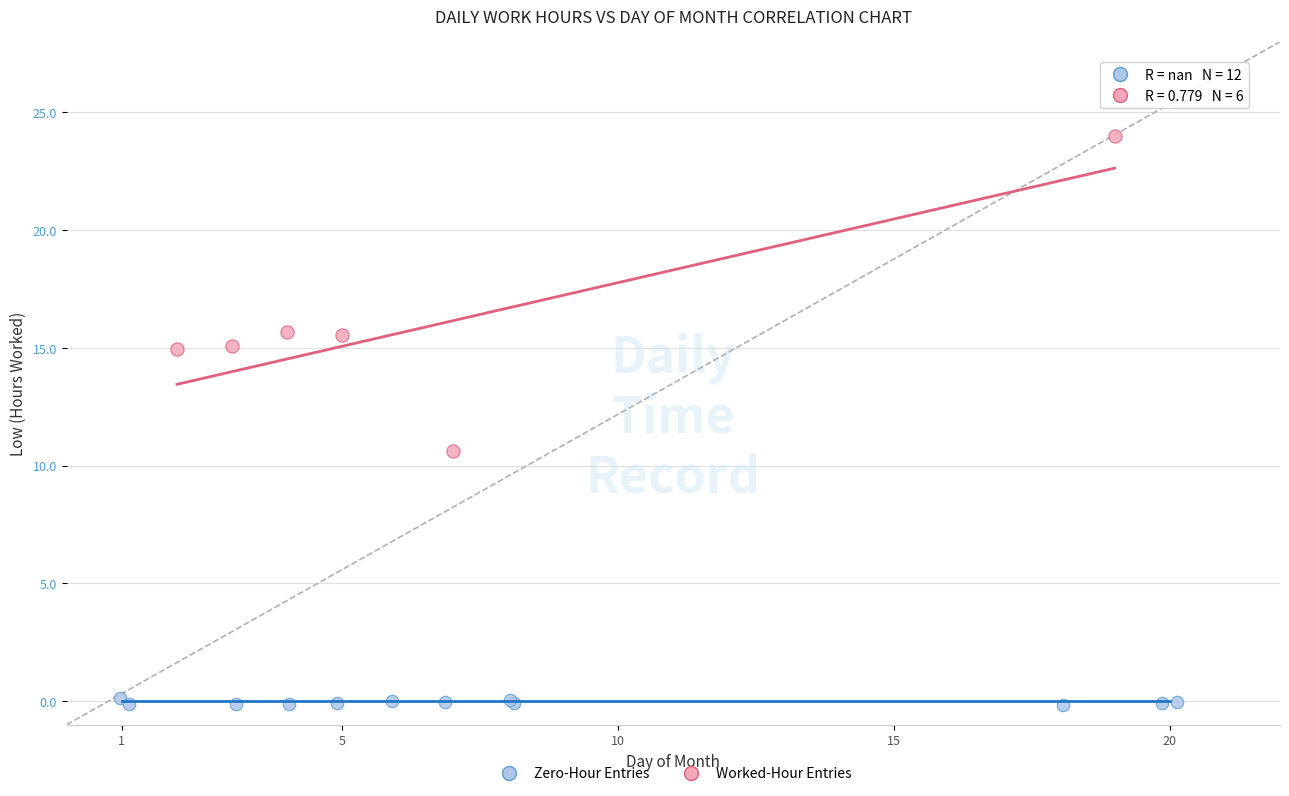

Which series contains the lowest Y value?

Zero-Hour Entries